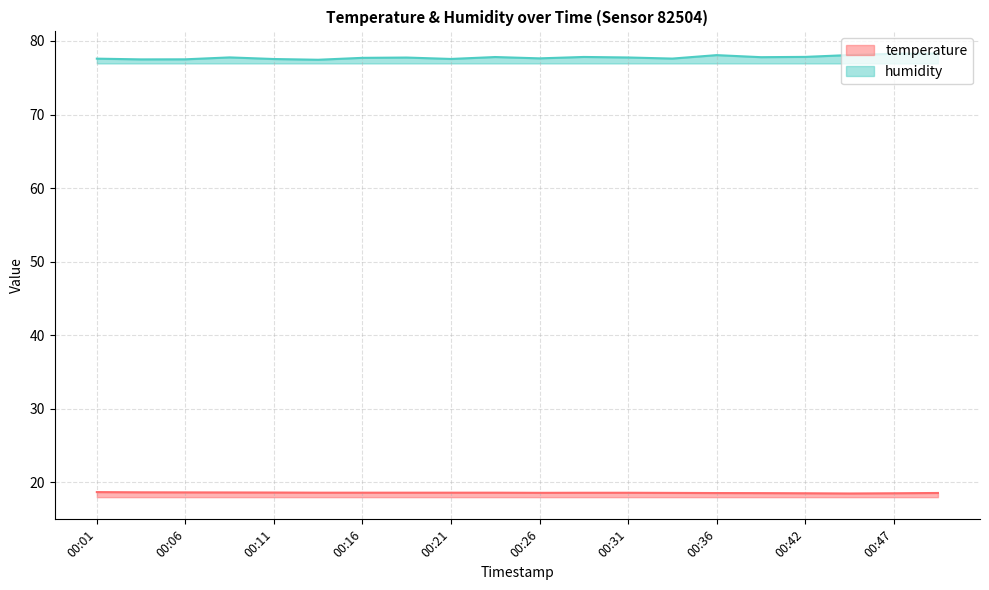

Is it true that temperature equals 18.6 at 00:21?

True